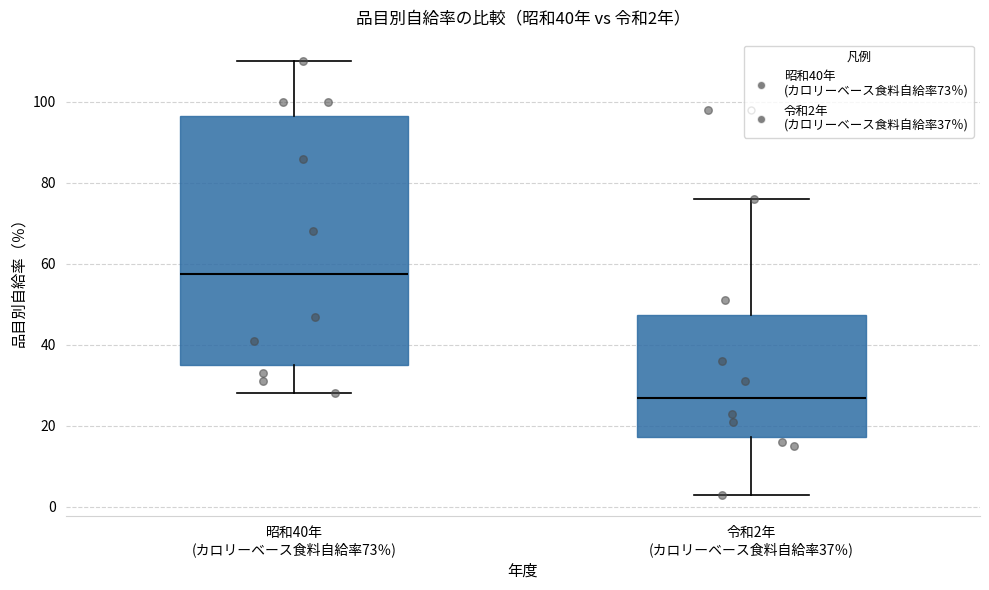

Which box's median line is the lowest?

令和2年 (カロリーベース食料自給率37％)